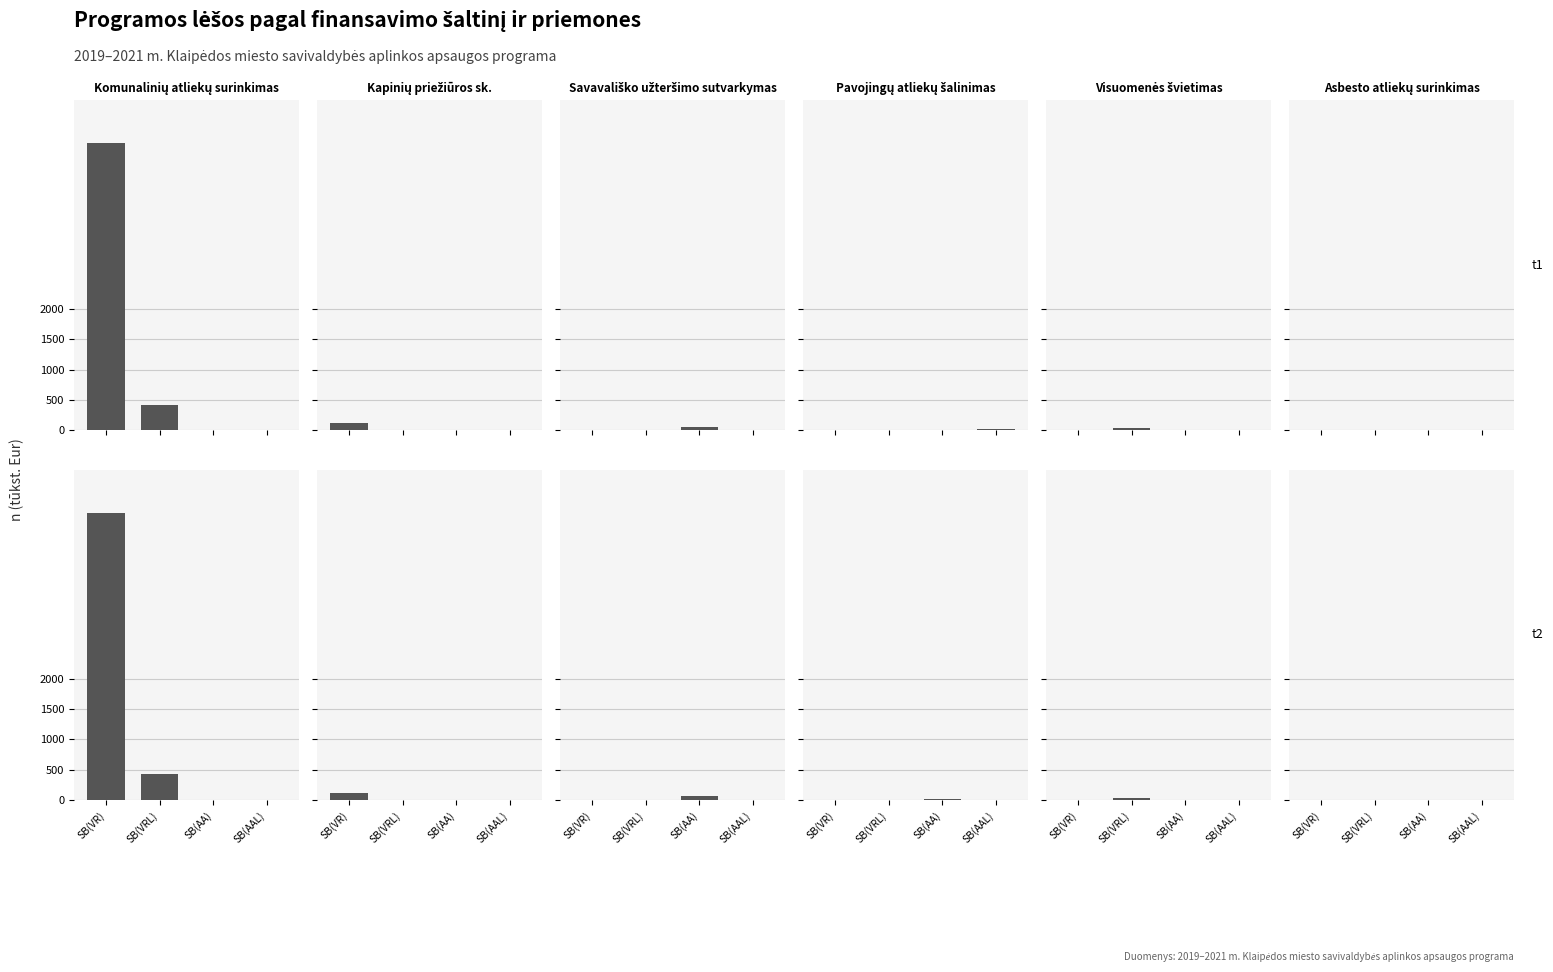

How many categories are shown in the chart?

4